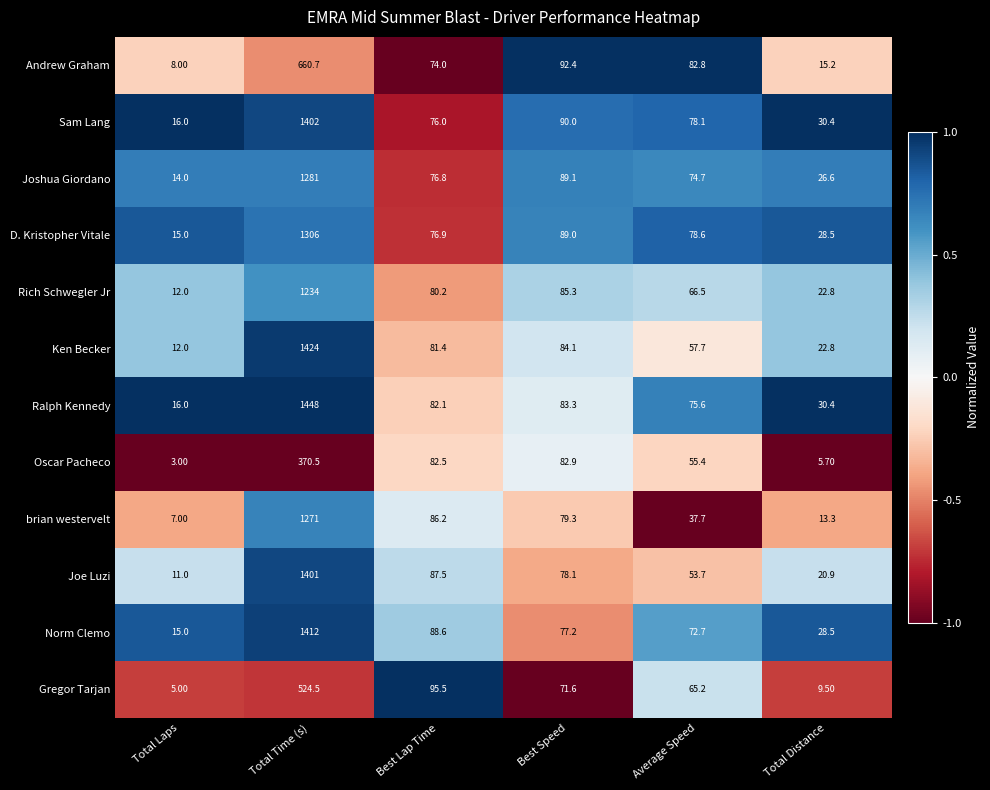

What is the total value across all series at Total Distance?

254.6